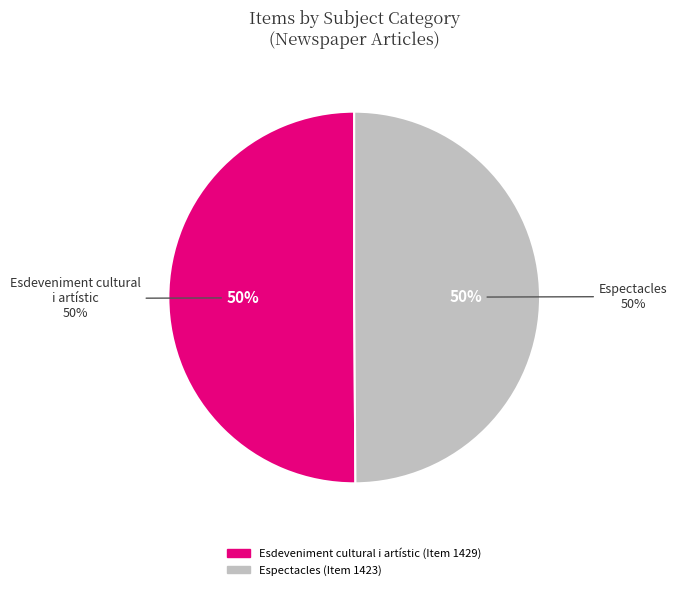

Which category has the smallest portion of the pie?

Espectacles (Item 1423)